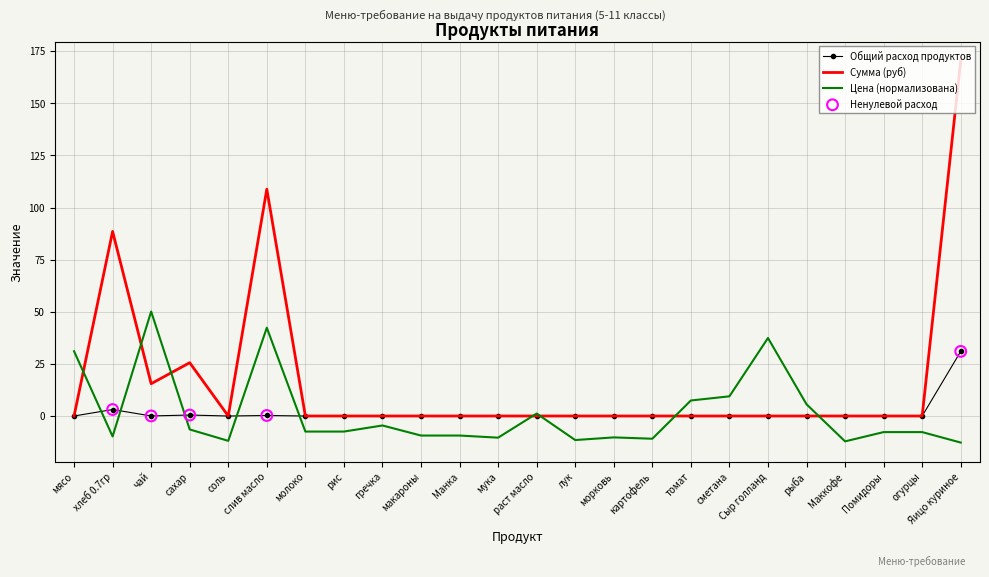

What is the total value across all series at морковь?

-10.3